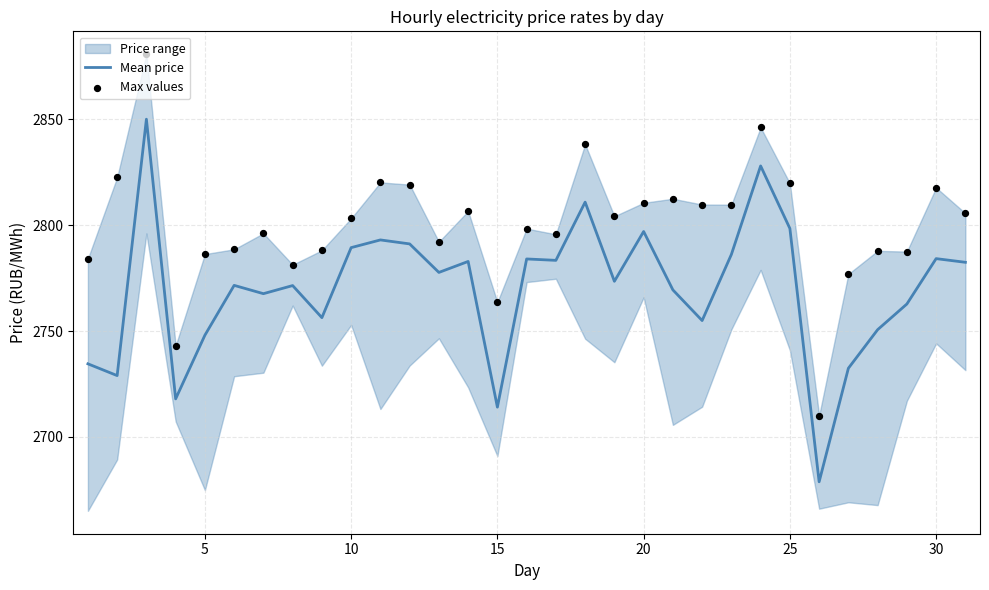

True or false: Mean price has a value of 1742.3 at 10.

False